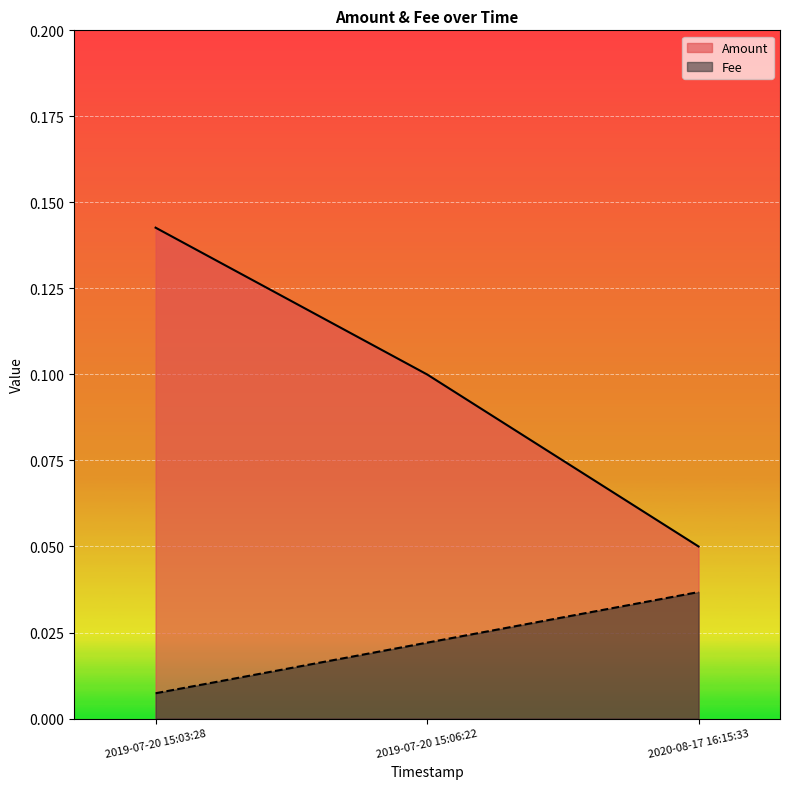

Reading left to right, transcribe all the data shown in this chart.

Amount: 0.1	0.1	0.1
Fee: 0.0	0.0	0.0